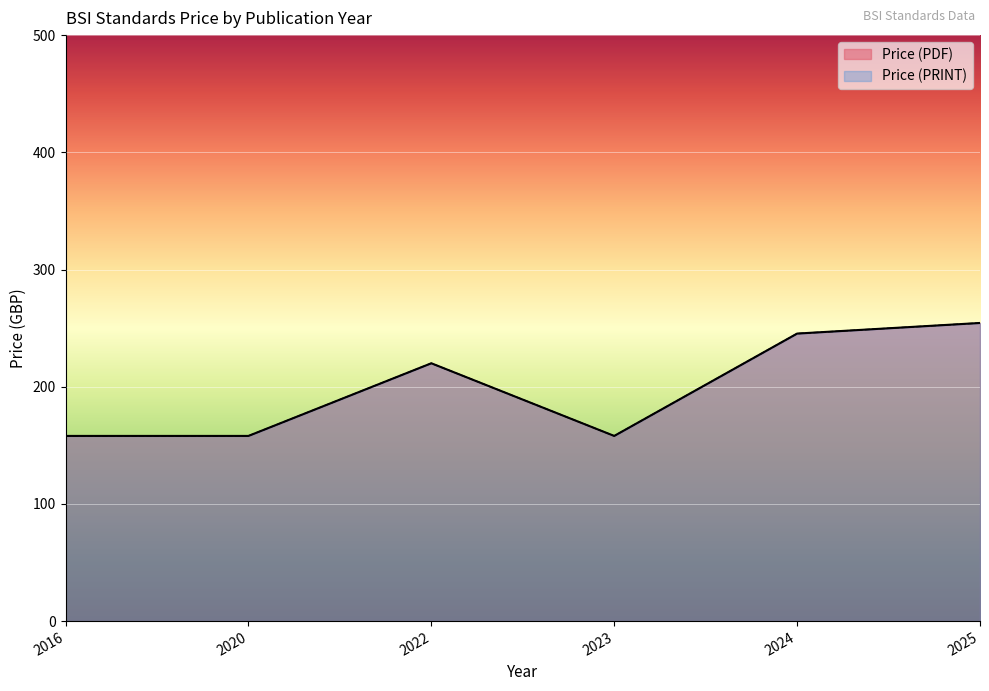

What is the difference between the maximum and minimum values in the Price (PDF) series?

304